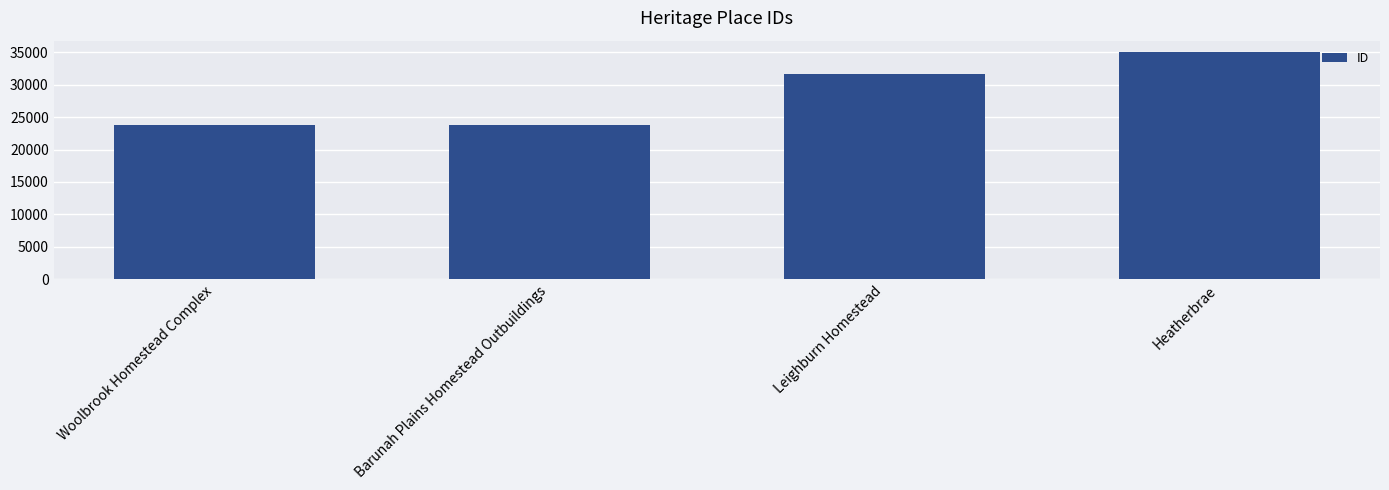

Where is the data nearest to the value 29403?

Leighburn Homestead